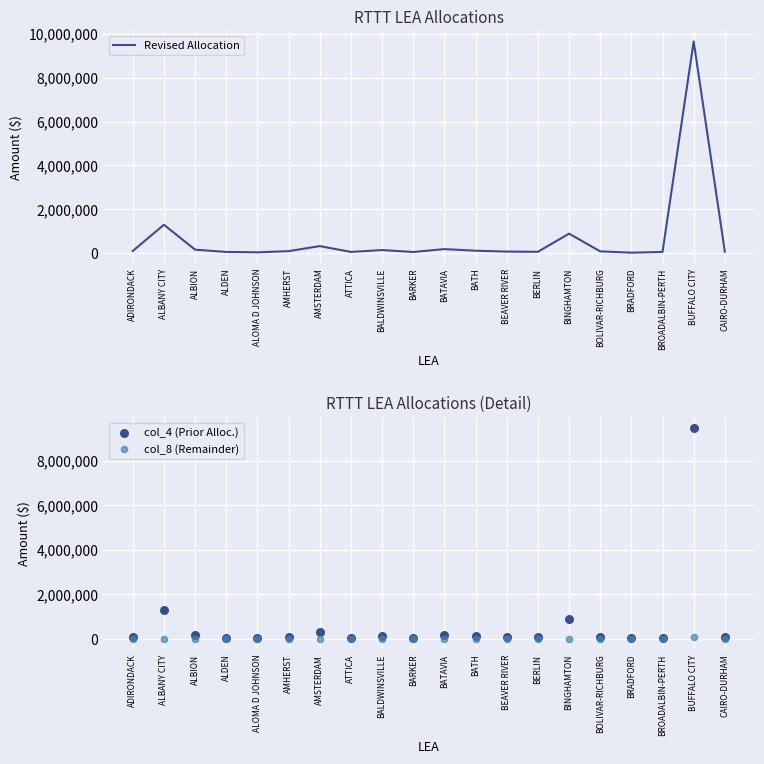

At how many categories does at least one series exceed 3679219?

1